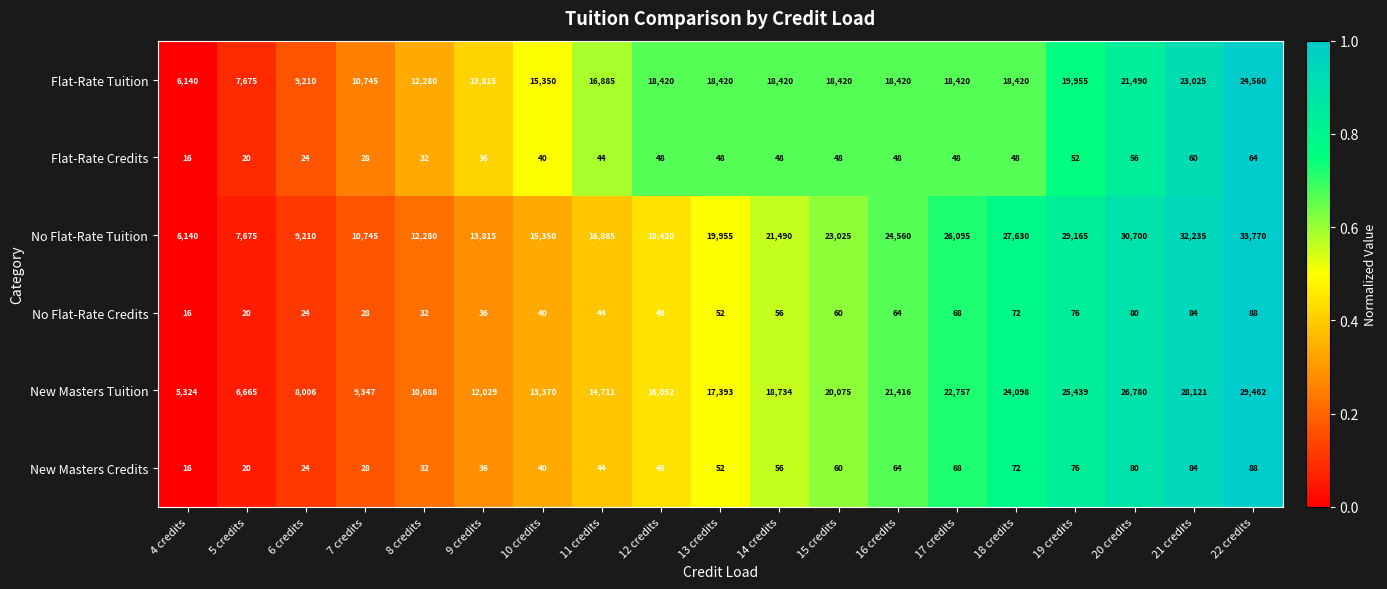

Is it true that New Masters Credits equals 88 at 22 credits?

True